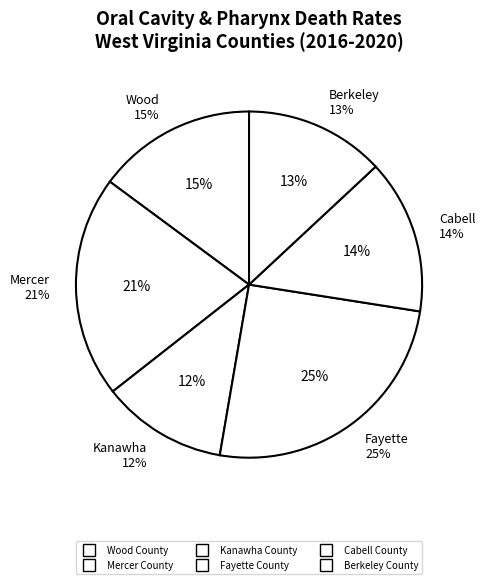

How many slices are in this pie chart?

6